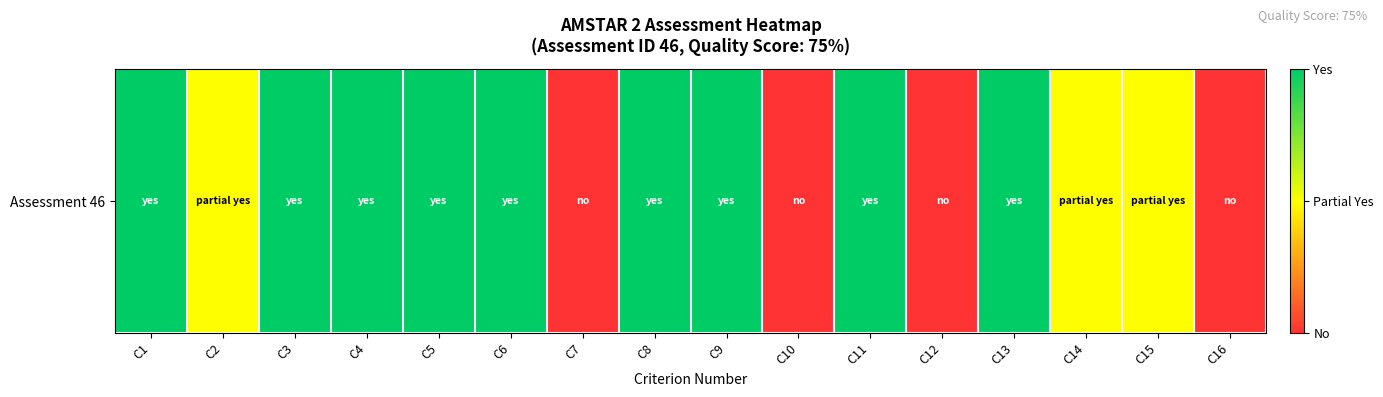

What is the change in value from C5 to C14?

-1